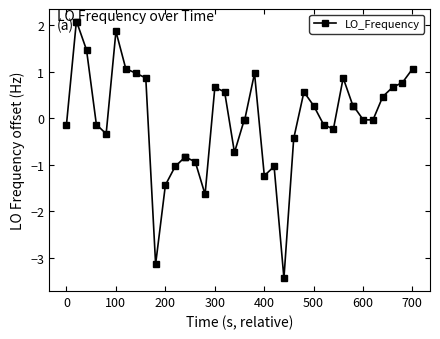

What is the maximum value shown in the chart?

2.1